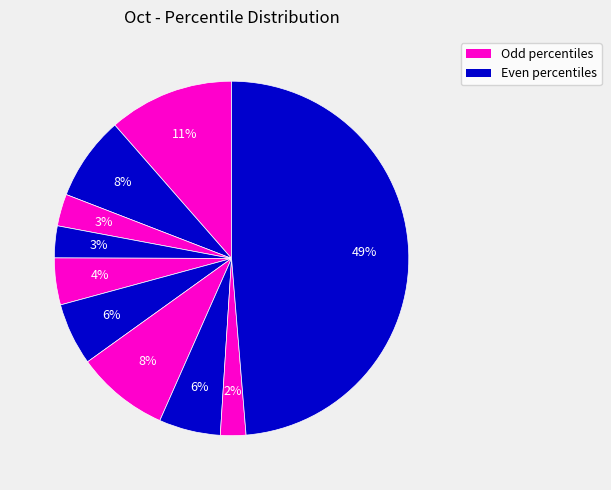

How many slices are in this pie chart?

10